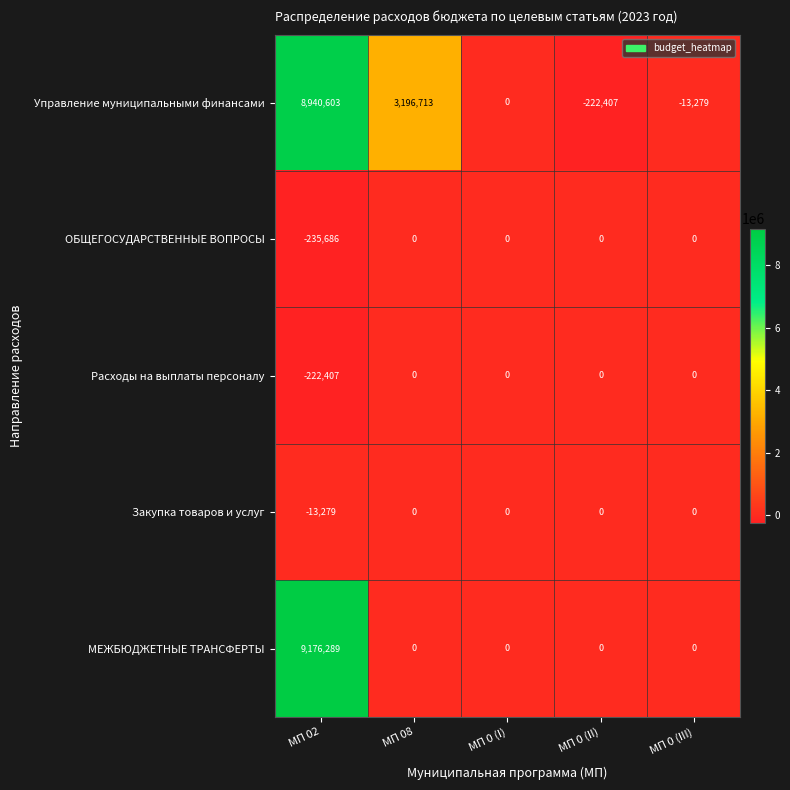

What is the difference between the highest and lowest values at МП 0 (II)?

222407